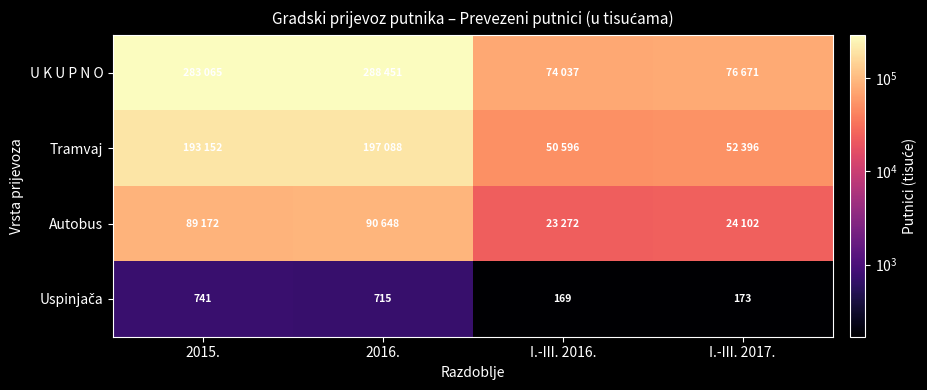

Rank the series by their average value, from highest to lowest.

U K U P N O, Tramvaj, Autobus, Uspinjača